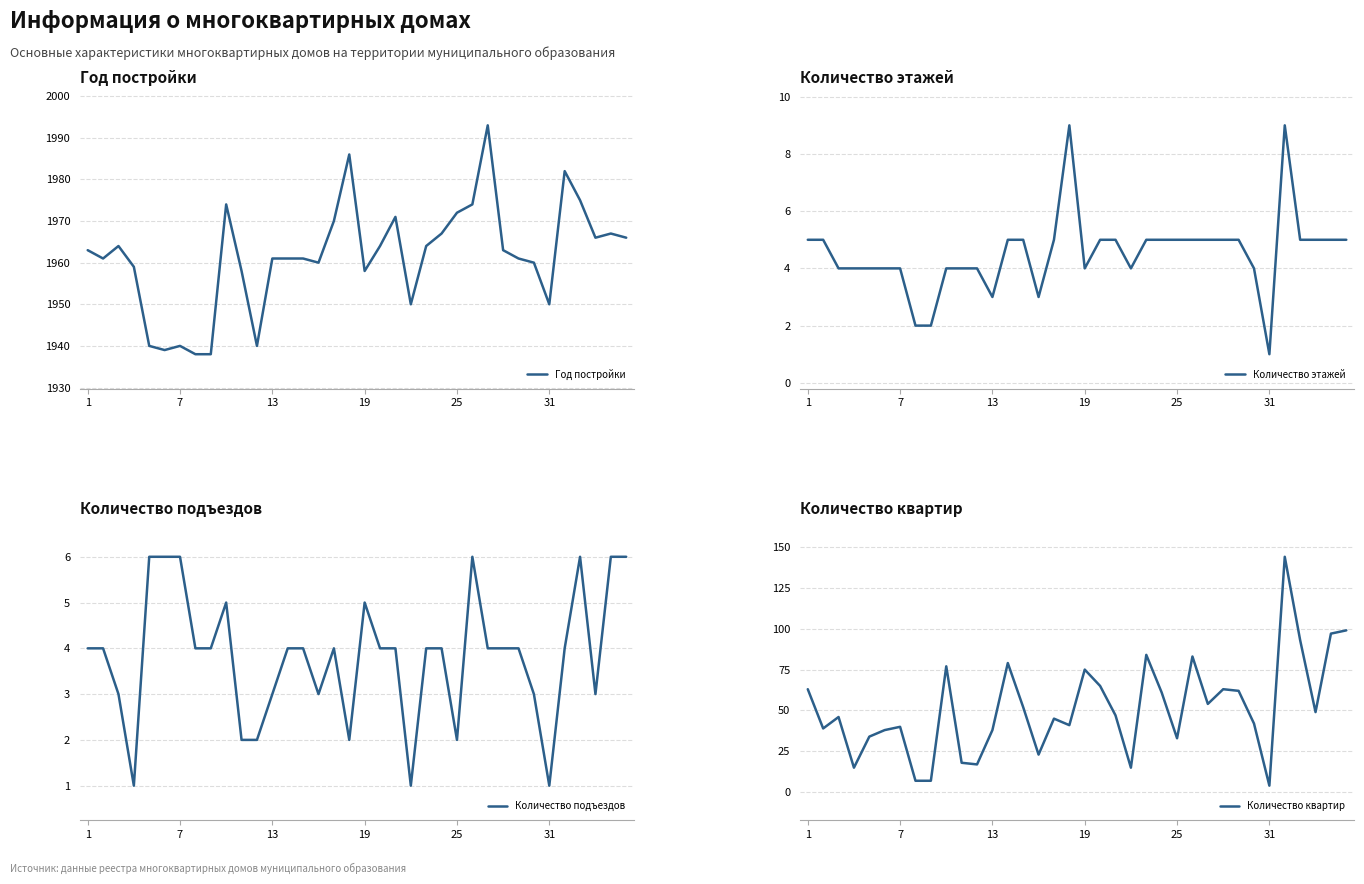

The value of Год постройки at 13 is 1961. True or false?

True